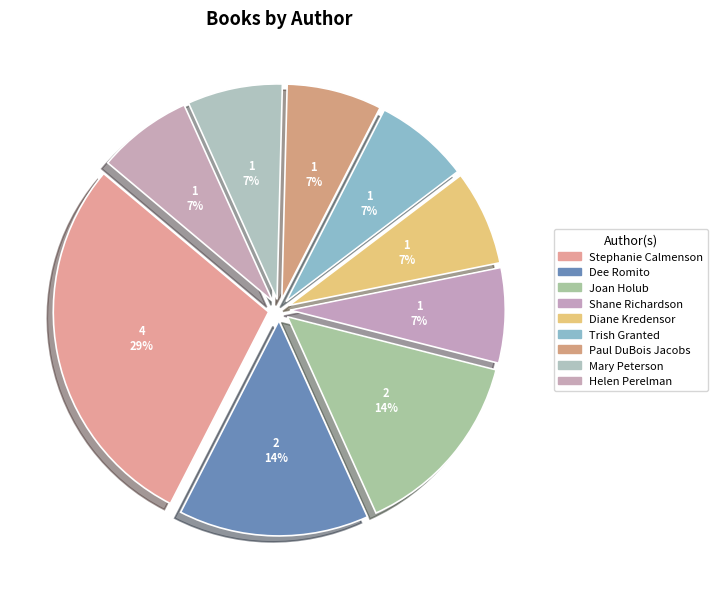

Count the number of slices in the pie.

9